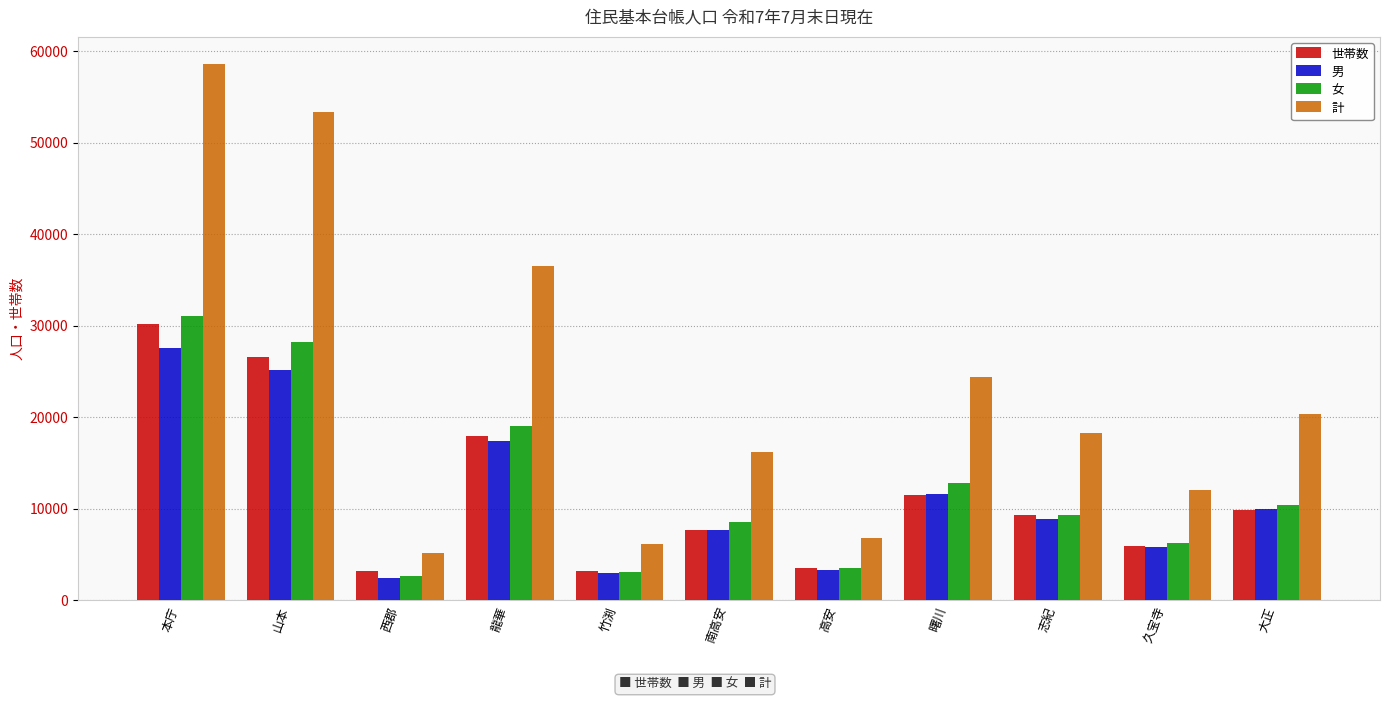

Which category has the lowest value in the 男 series?

西郡